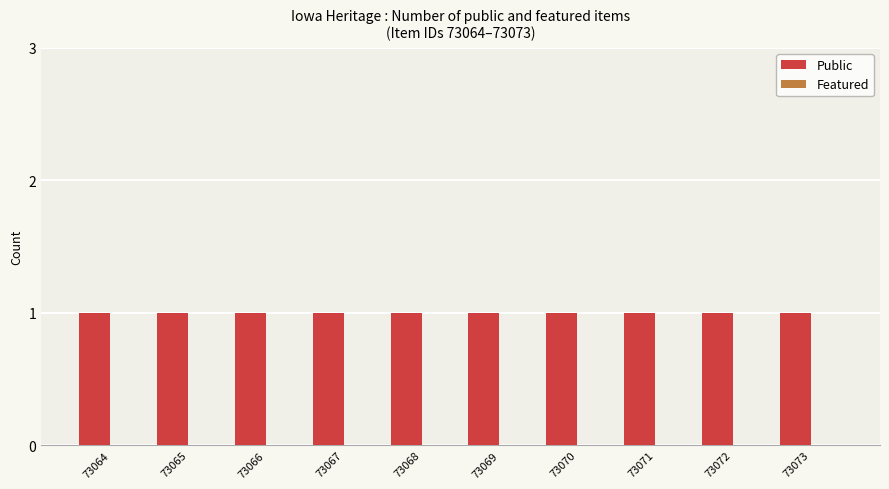

At which category is the sum across all series the highest?

73064